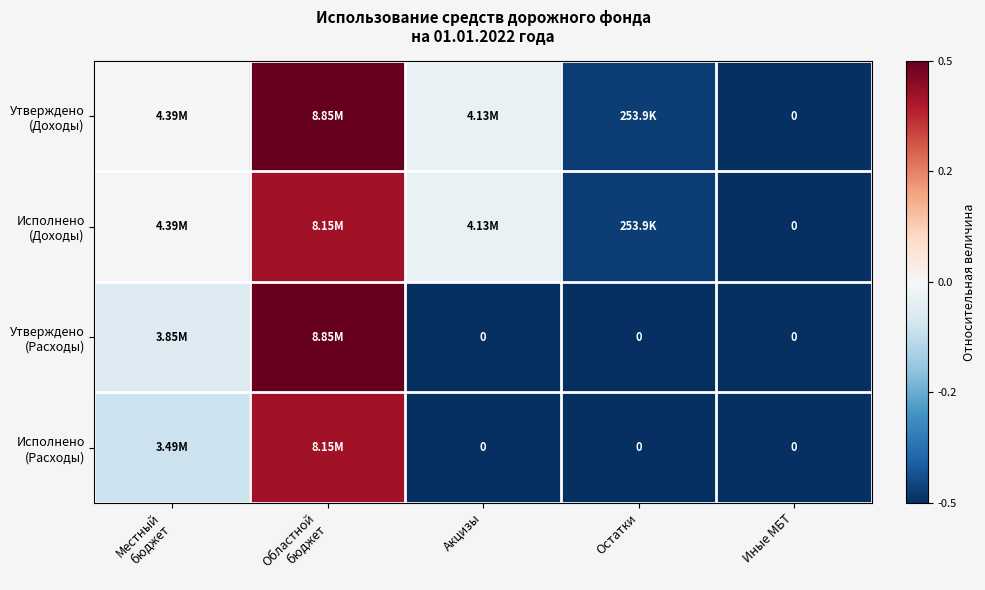

What is the spread (max minus min) of values at Областной
бюджет?

0.1